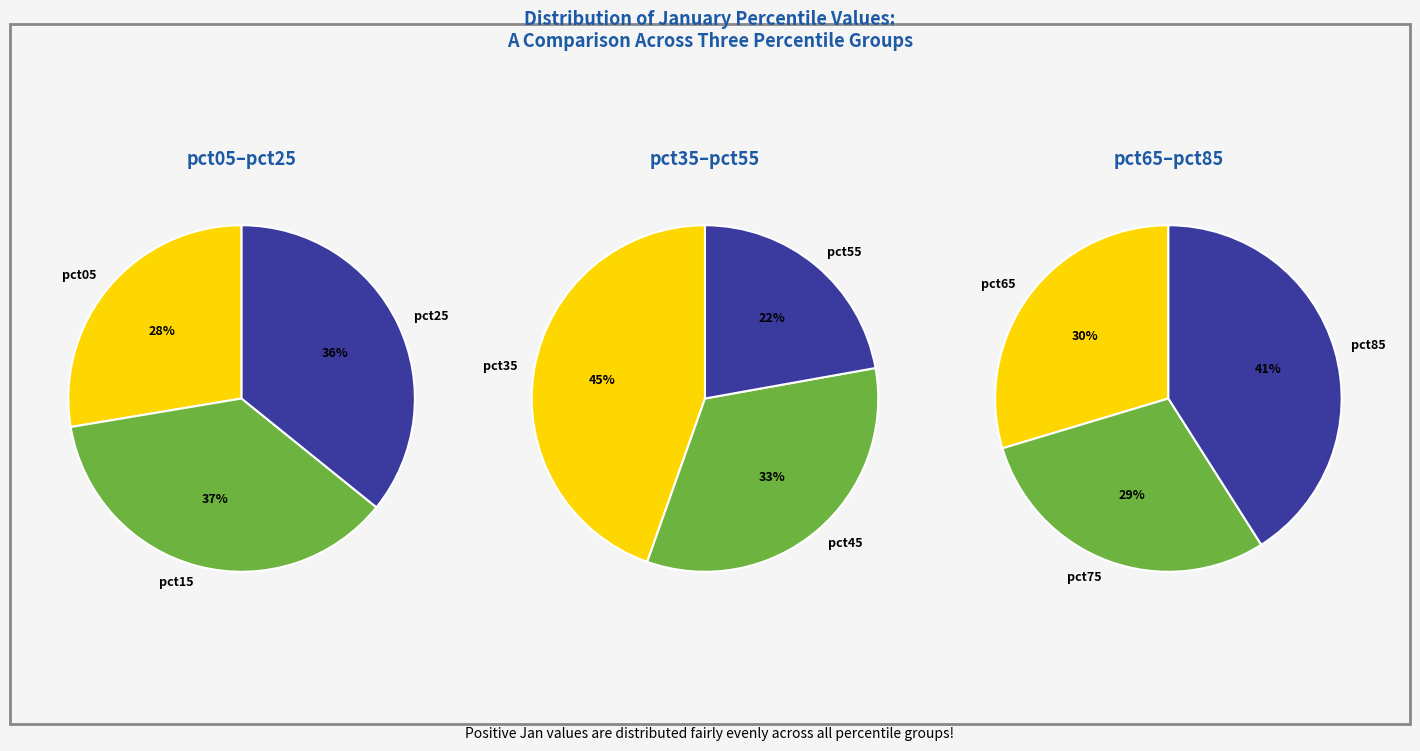

Which has a higher value, pct75 or pct65?

pct65